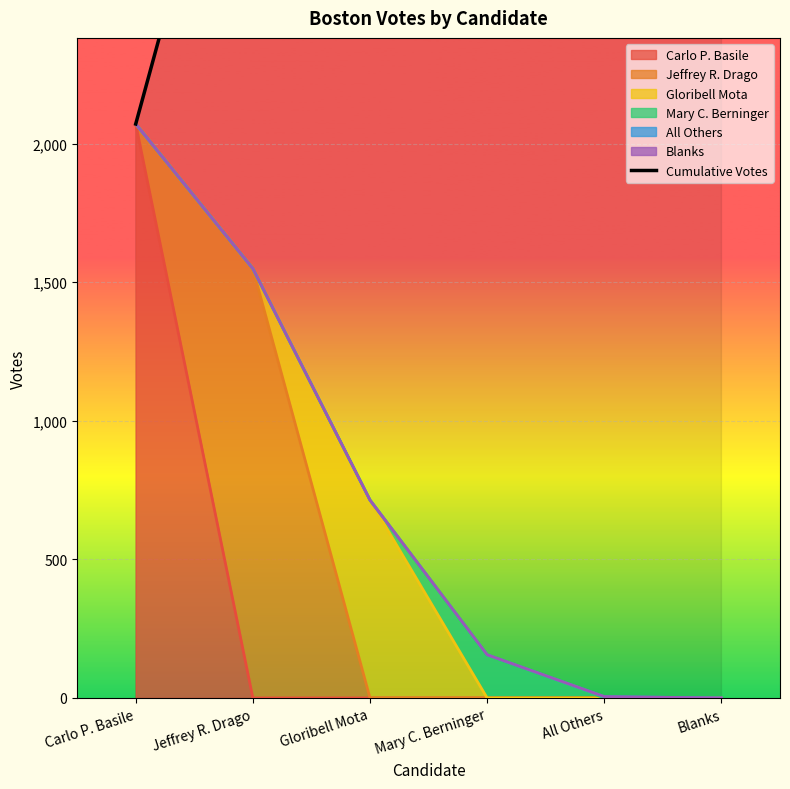

What is the label of the 4th point from the right?

Gloribell Mota